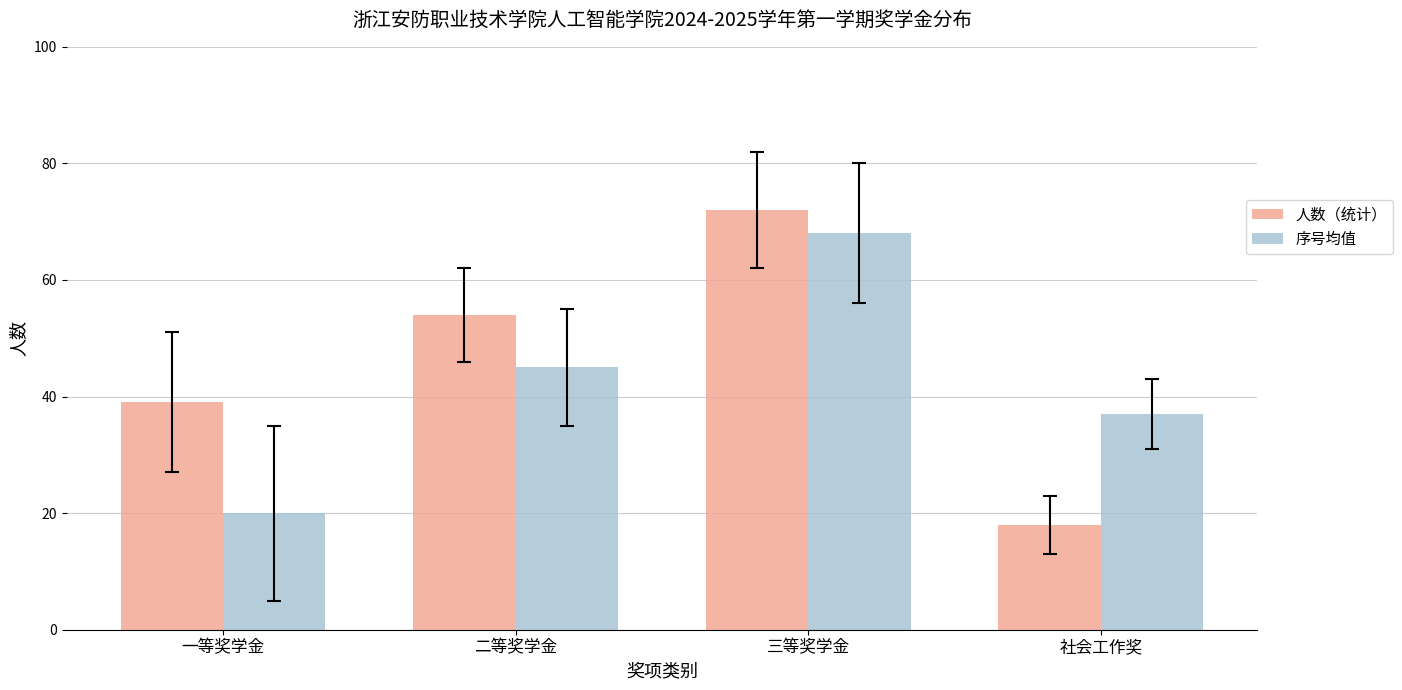

Between 三等奖学金 and 社会工作奖, which series saw the biggest shift?

人数（统计）